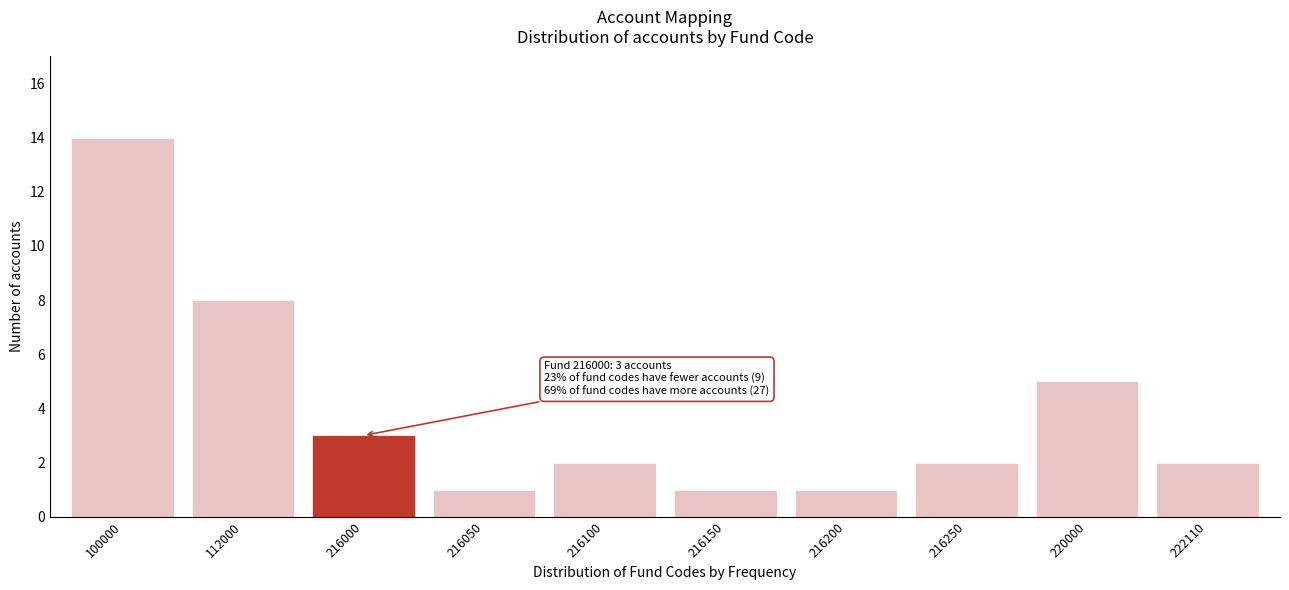

Reading left to right, transcribe all the data shown in this chart.

14	8	3	1	2	1	1	2	5	2